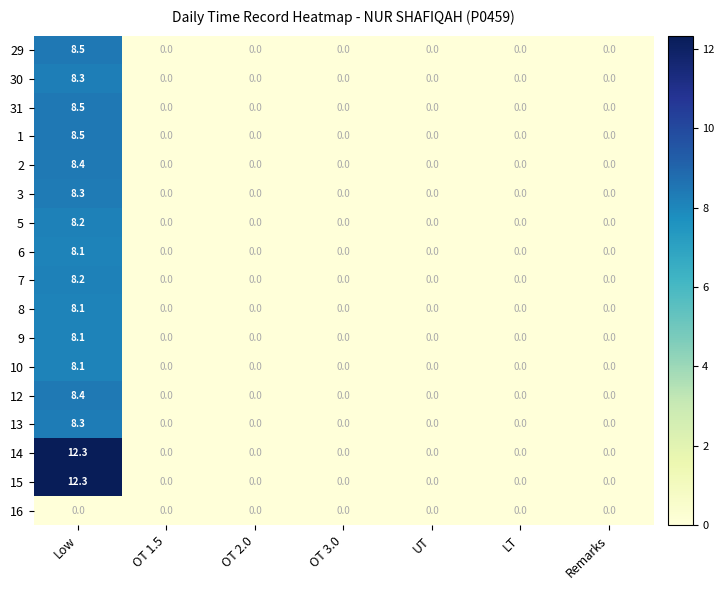

At which category is the sum across all series the highest?

Low